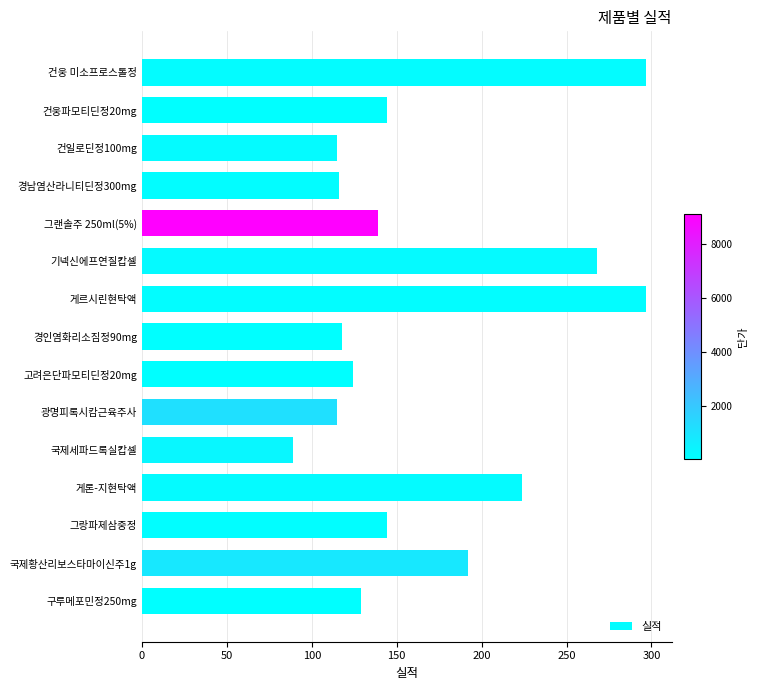

What is the maximum value shown in the chart?

297